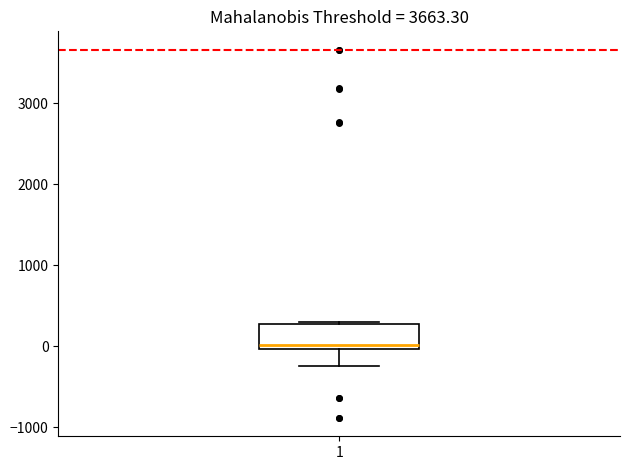

Read this box plot against the y-axis: the position of the median line, the range covered by the box, and the ends of both whiskers. The values are not printed on the chart, so give them approximately, as read against the axis.

median 0 (just above the box's lower edge), box 0 to 300, whiskers -200 to 300